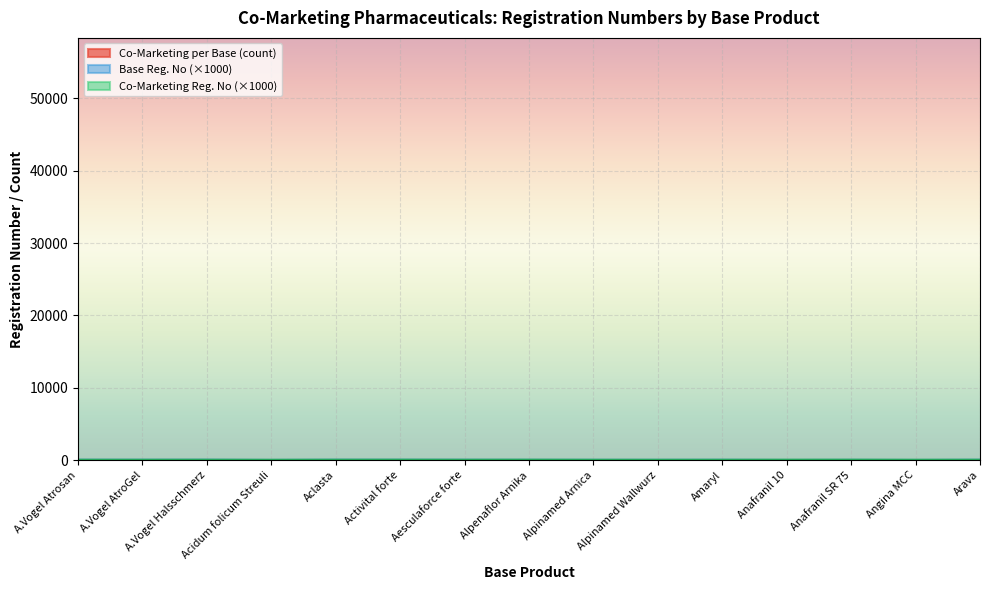

True or false: Base Registration No and Co-Marketing per Base (count) intersect in this chart.

False